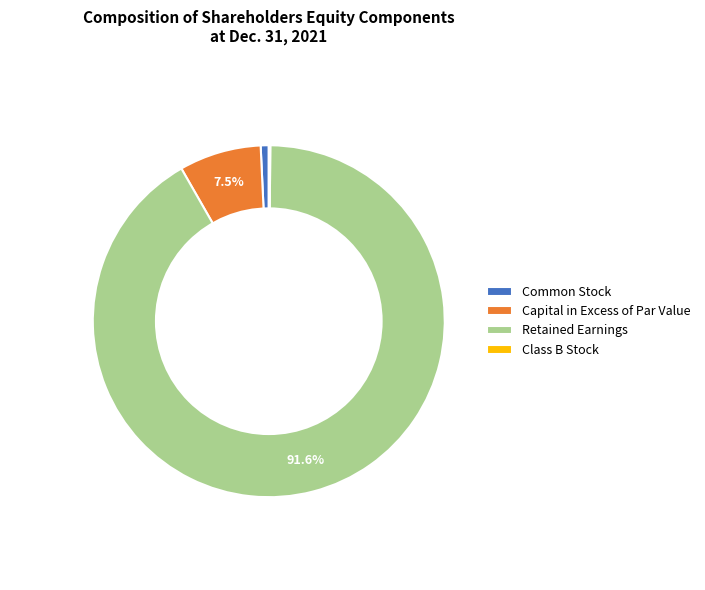

To the nearest percent, what portion does Common Stock represent?

1%